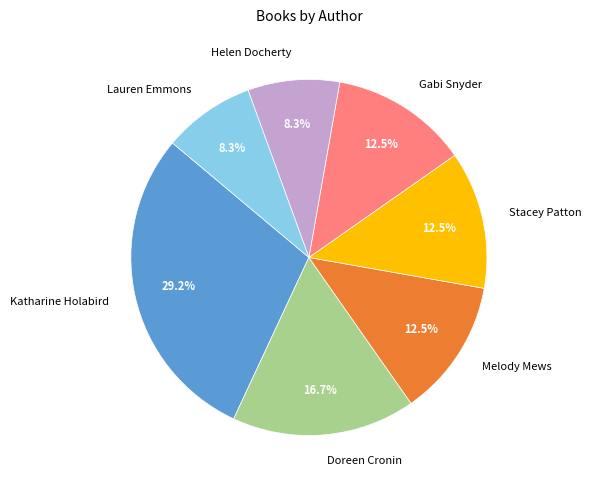

Approximately how many times larger is the value at Melody Mews compared to Stacey Patton?

1.0